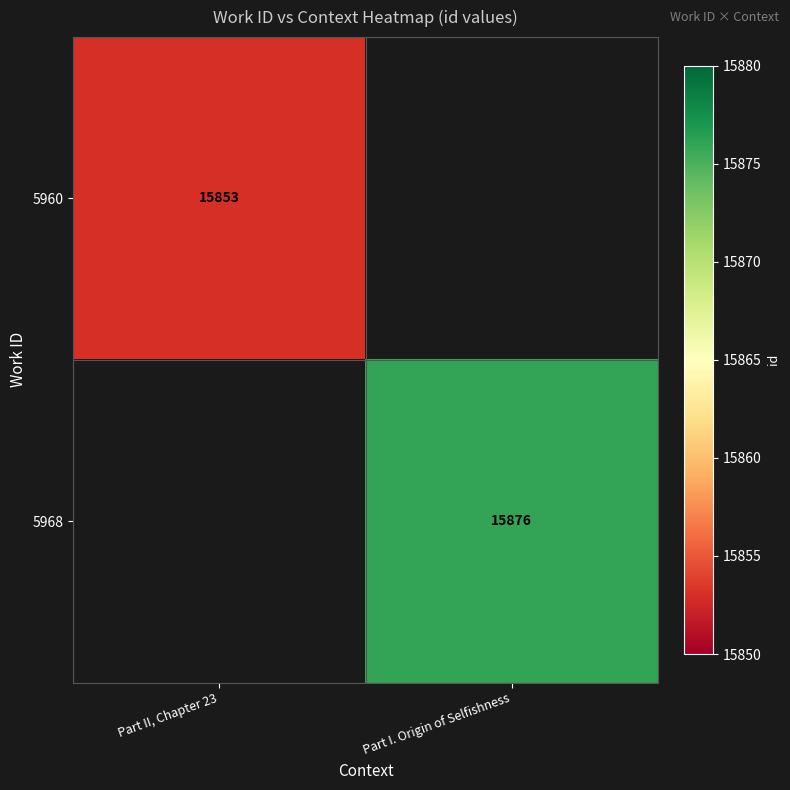

Count the number of categories in the chart.

2